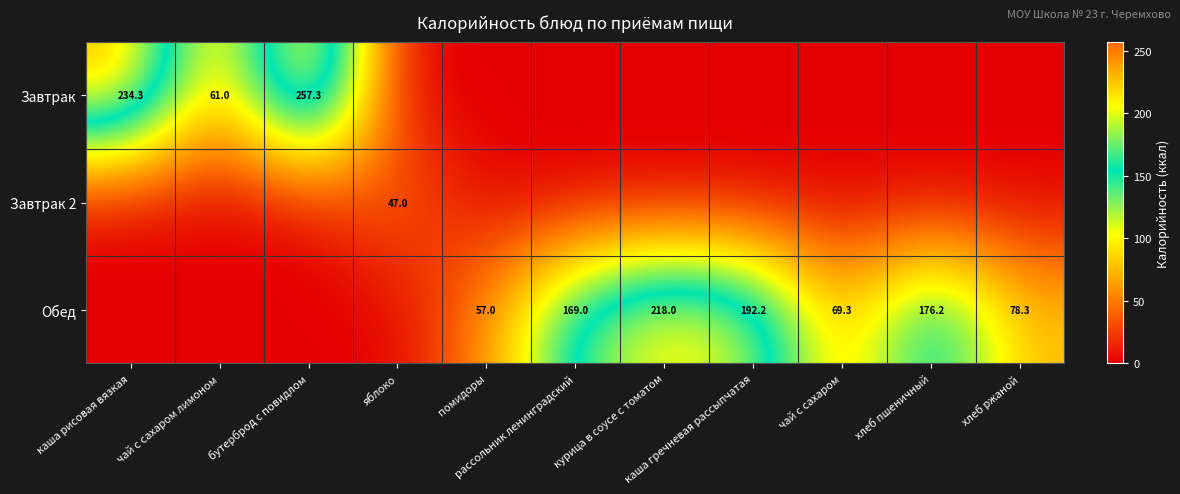

Rank the categories by Обед value from lowest to highest.

каша рисовая вязкая, чай с сахаром лимоном, бутерброд с повидлом, яблоко, помидоры, чай с сахаром, хлеб ржаной, рассольник ленинградский, хлеб пшеничный, каша гречневая рассыпчатая, курица в соусе с томатом